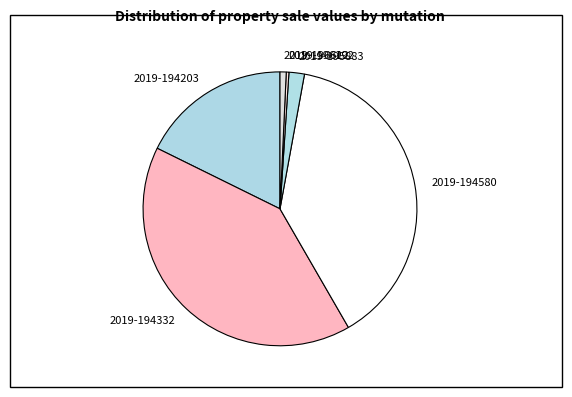

Do 2019-194203 and 2019-195883 together represent more than half of the pie?

No